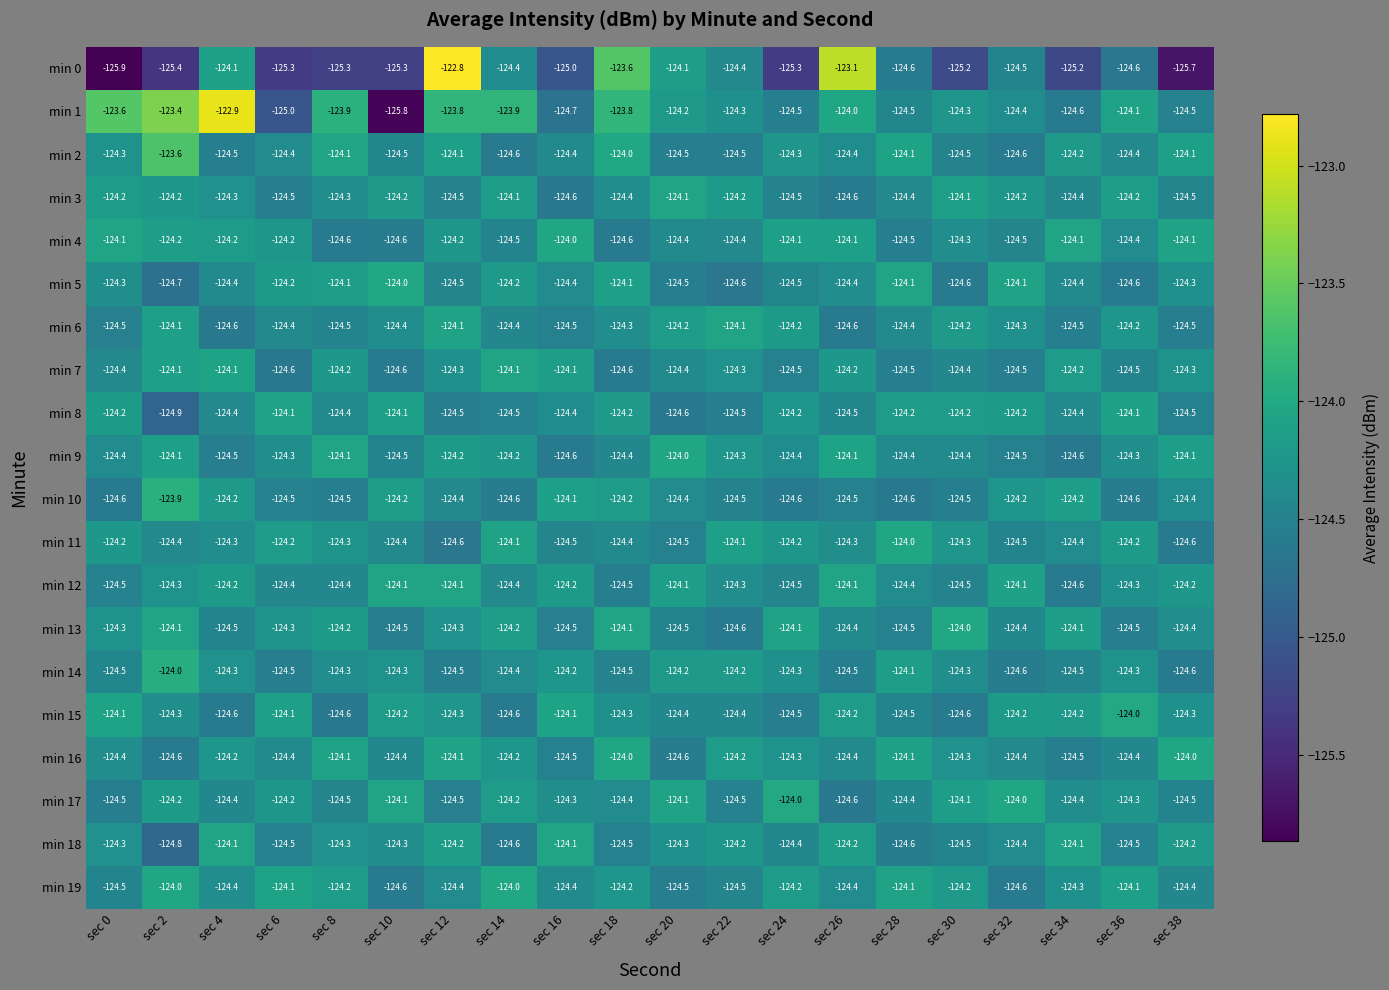

What is the total value across all series at sec 28?

-2487.0